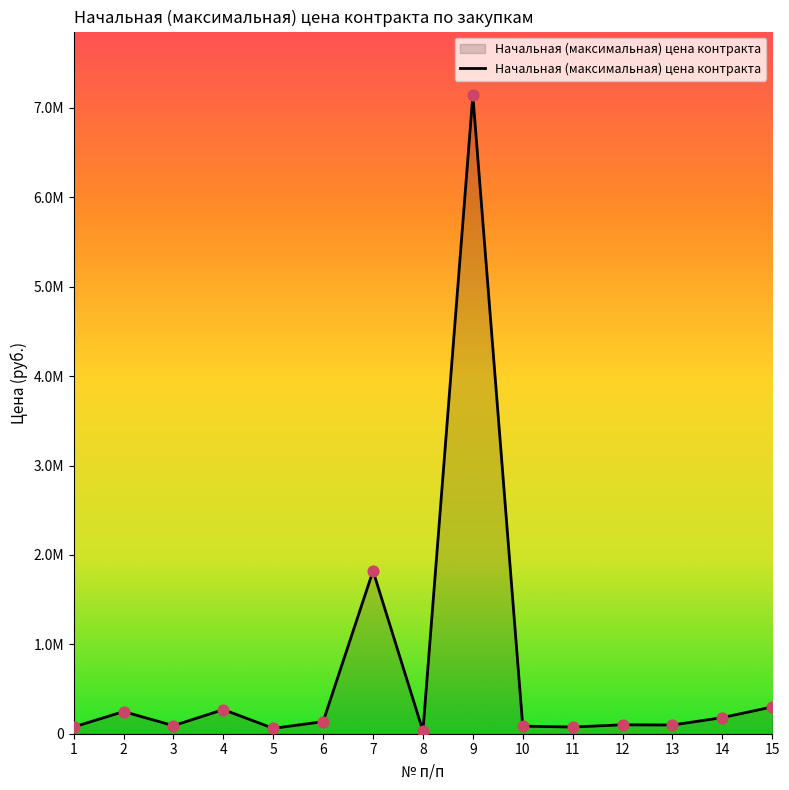

What is the change in value from 3 to 11?

-15495.0